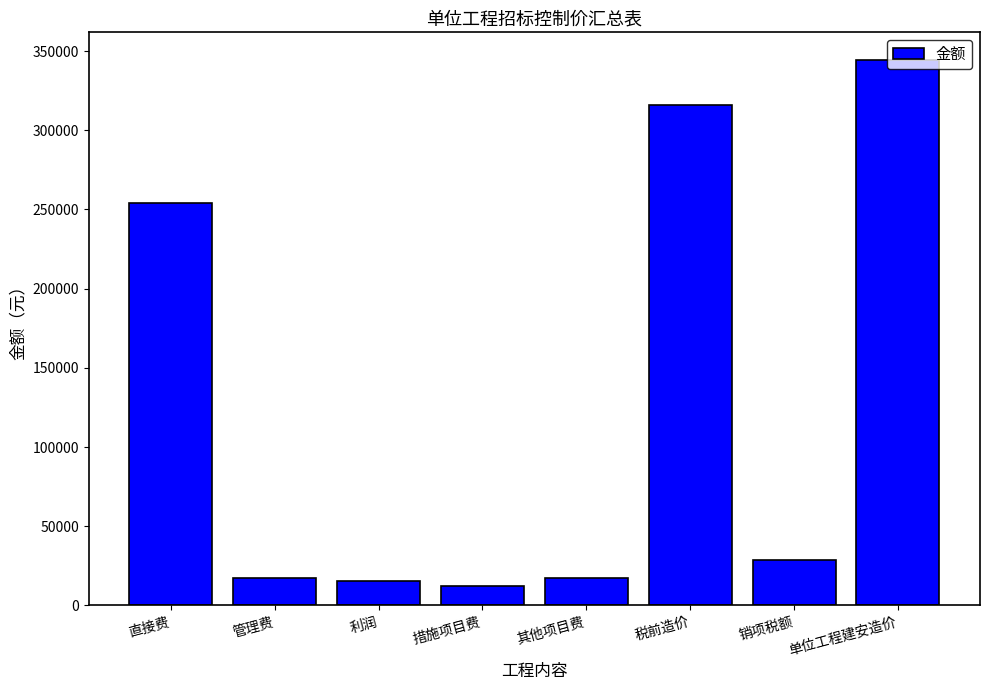

Does the chart contain any negative values?

No